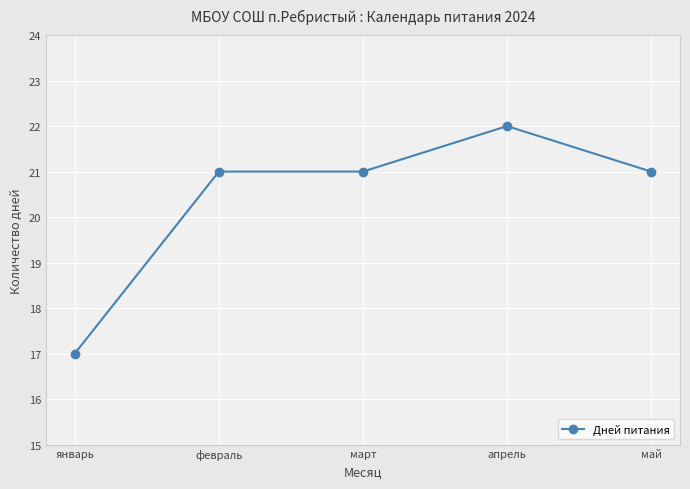

Which category has the highest value across all series?

апрель